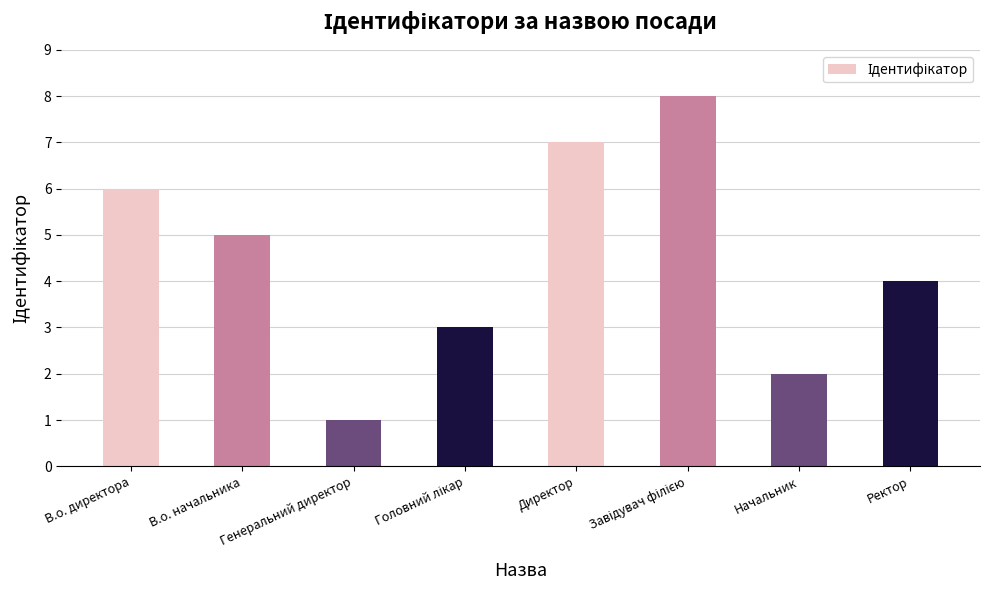

What is the label of the 7th bar from the right?

В.о. начальника